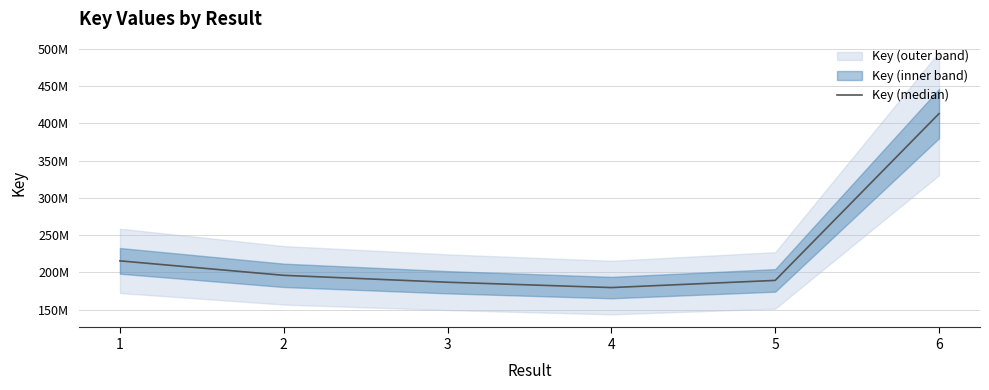

Reading right to left, extract all data points from this chart.

6=413070616	5=189262416	4=179635470	3=186810925	2=196068777	1=215475590